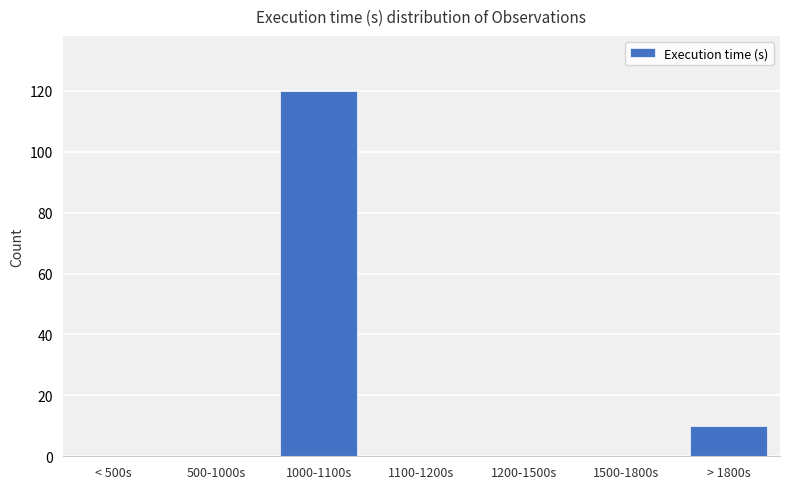

Reading left to right, what are all the values shown in this chart?

0	0	120	0	0	0	10